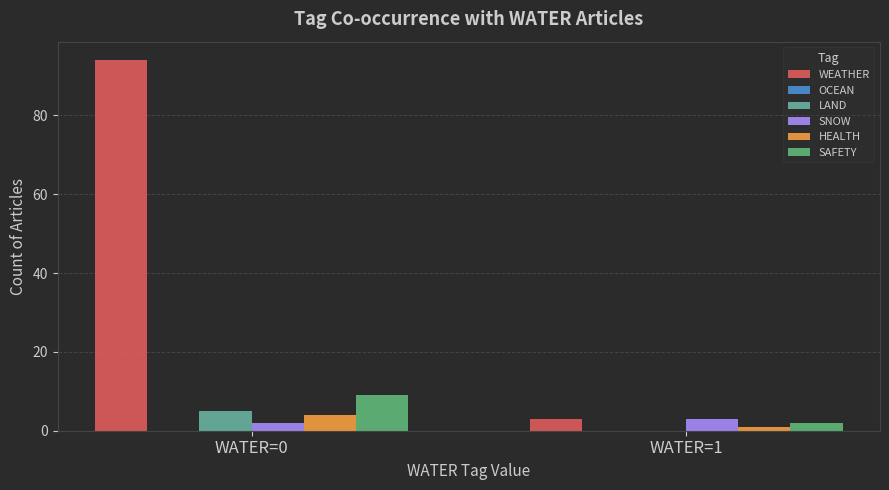

What is the sum of all SAFETY values?

11